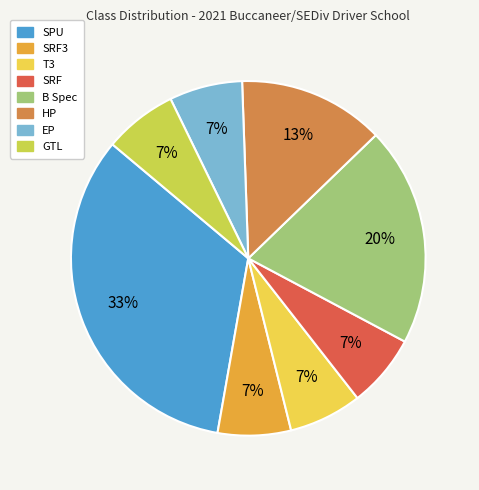

Which has a higher value, GTL or SPU?

SPU